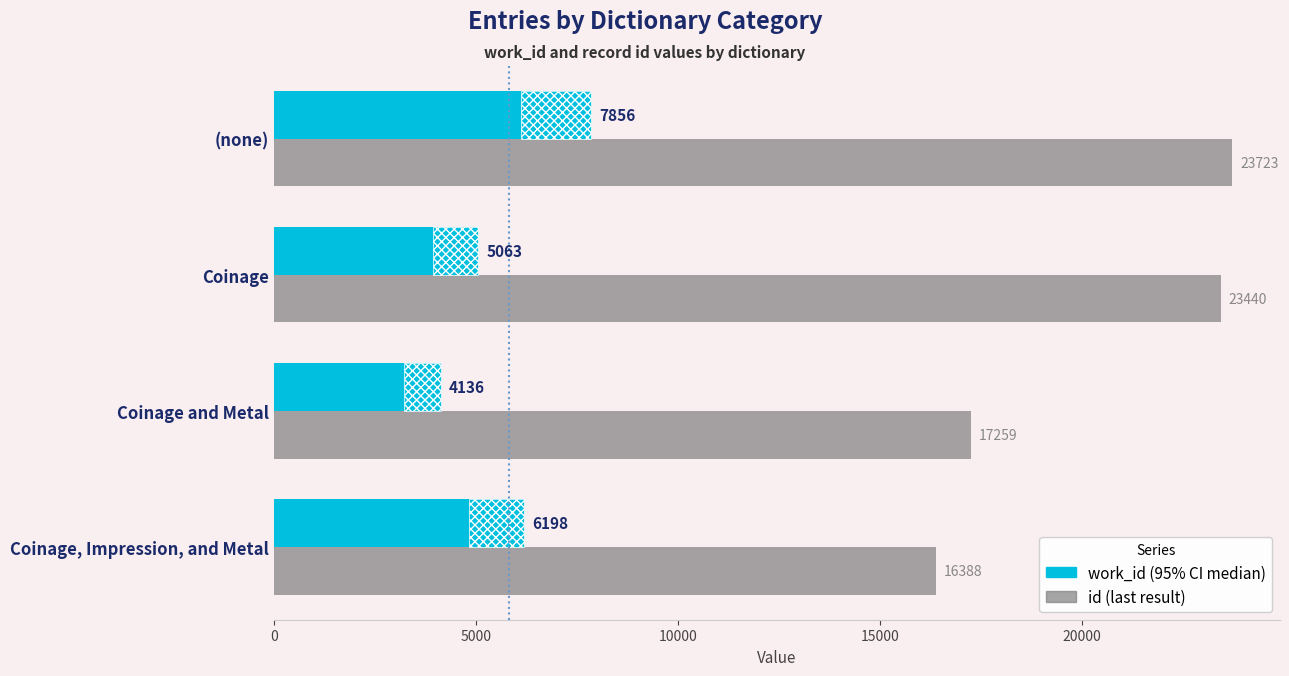

What is the value of the id bar at the 1st from the left?

16388